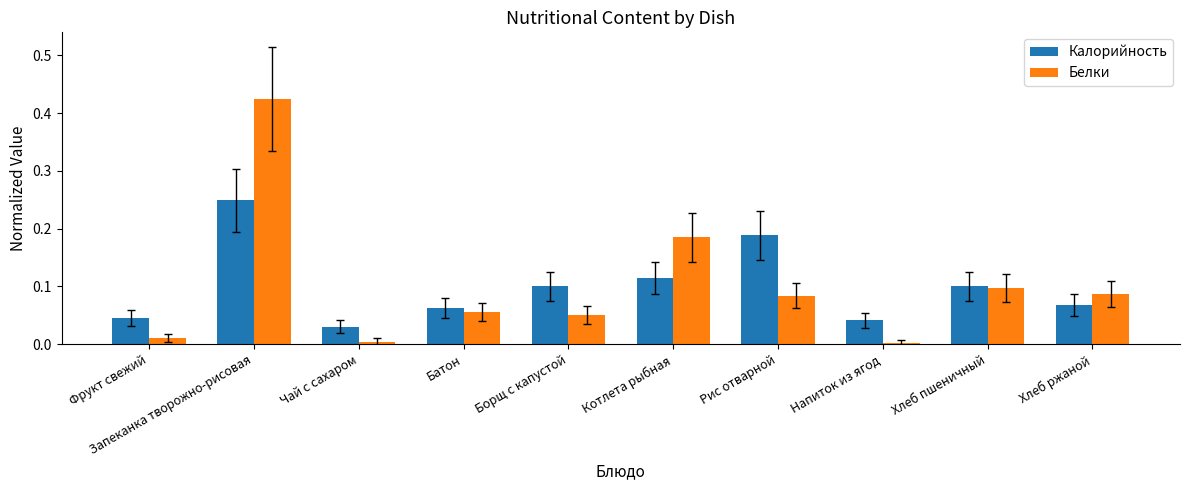

The Белки series shows 0.3 at Котлета рыбная. True or false?

False